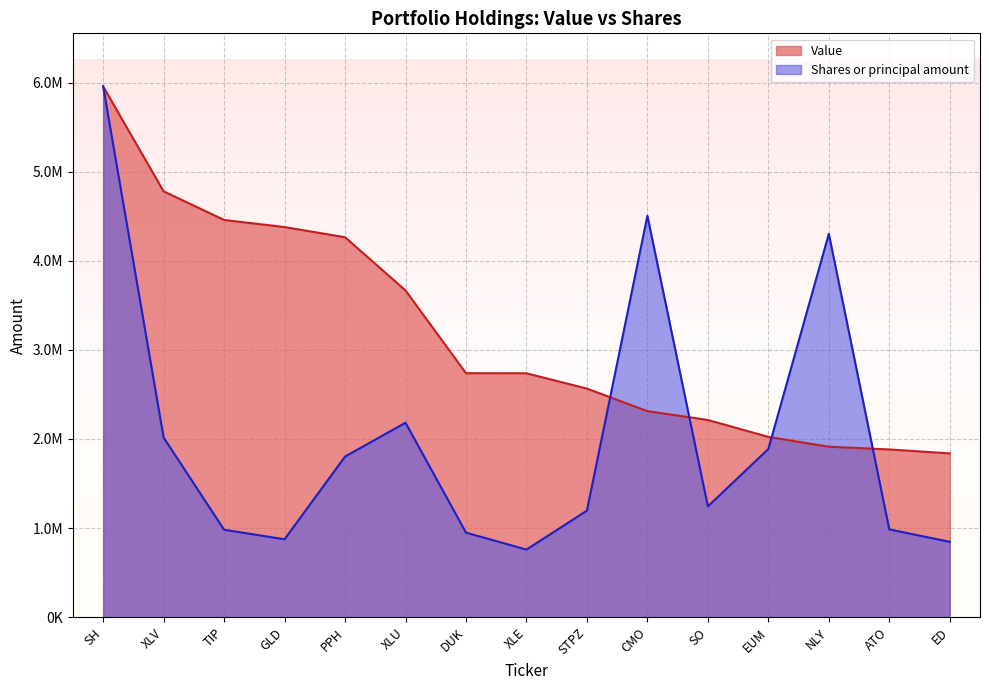

Rank the series at GLD from lowest to highest value.

Shares or principal amount, Value